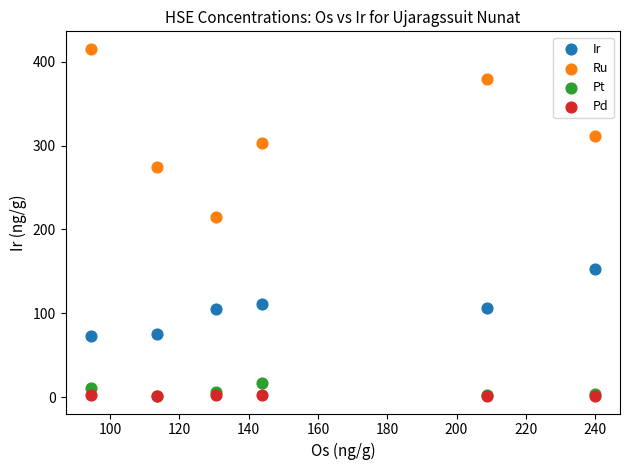

Which series has the widest spread of Y values?

Ru